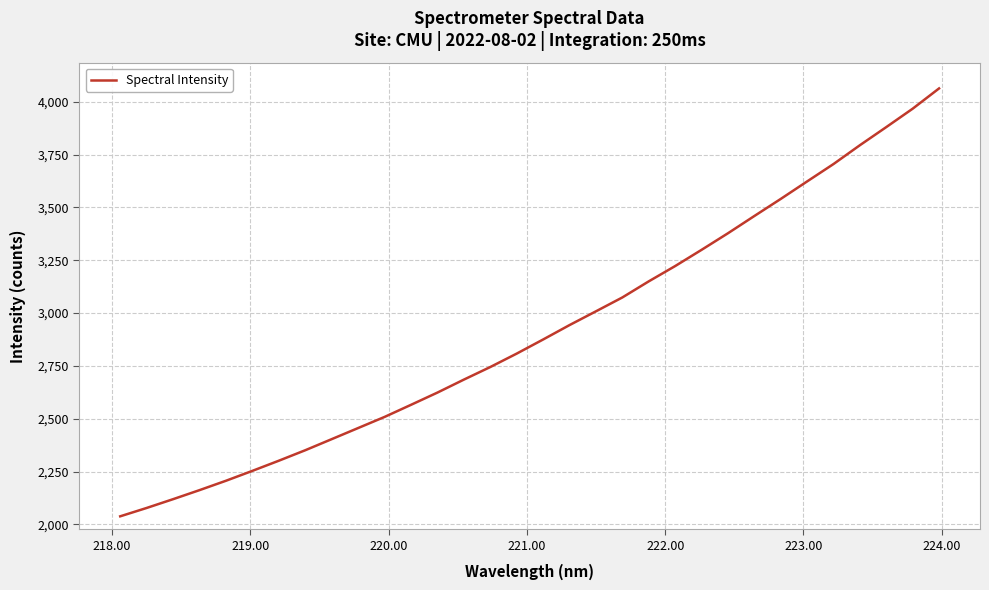

What is the difference between the maximum and minimum values?

2025.3